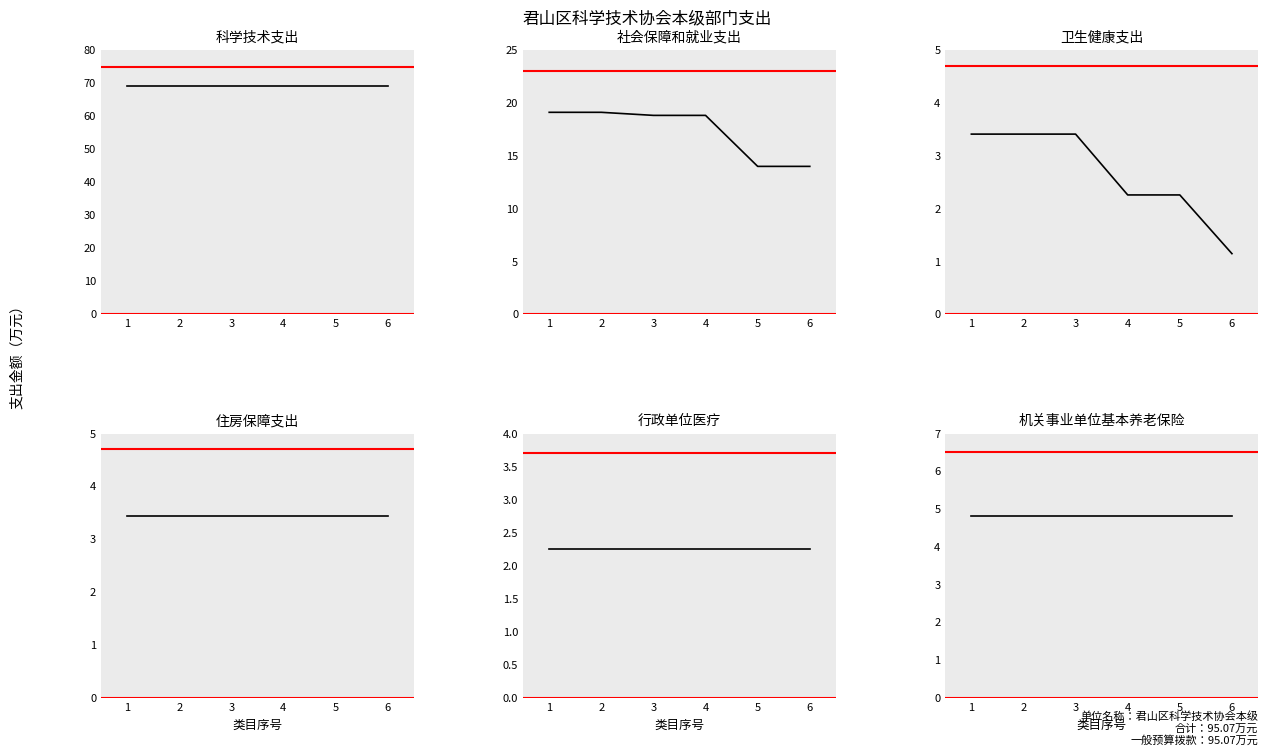

At 1, list the series in order from smallest to largest.

行政单位医疗, 卫生健康支出, 住房保障支出, 机关事业单位基本养老保险, 社会保障和就业支出, 科学技术支出